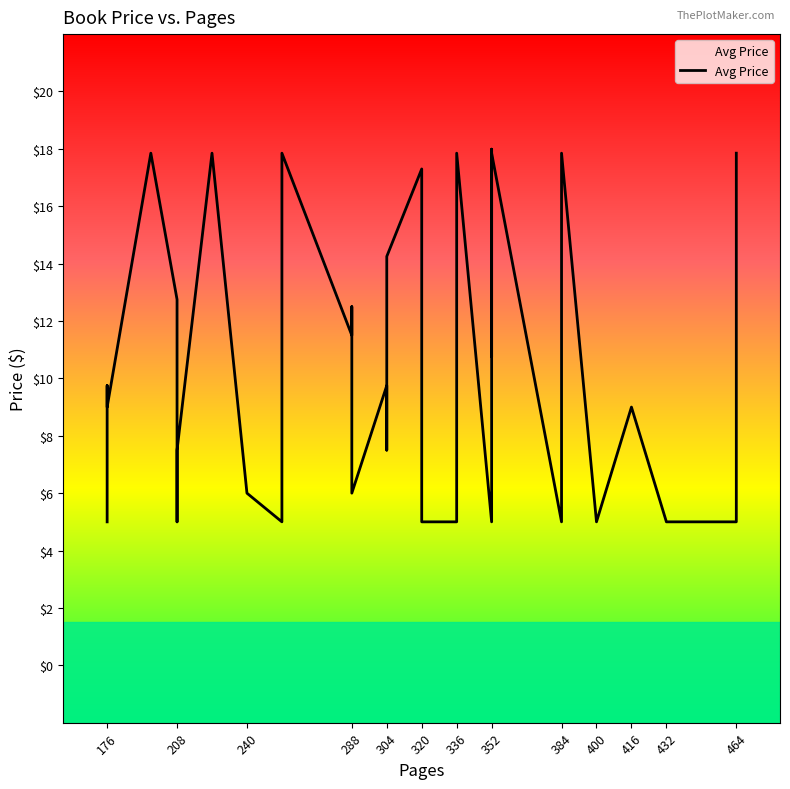

Is this an area chart (filled region under the line)?

No